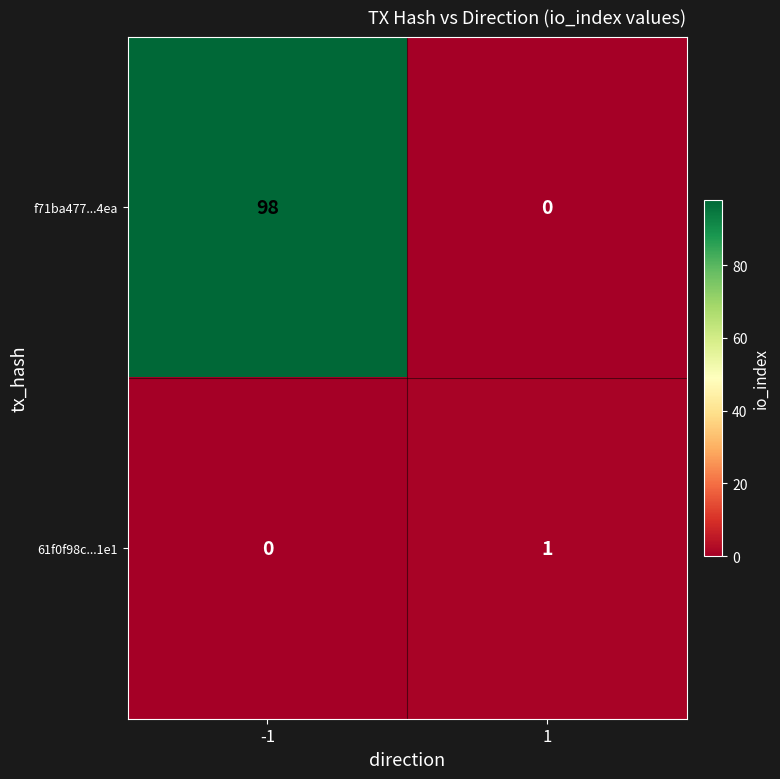

How many categories are shown in the chart?

2